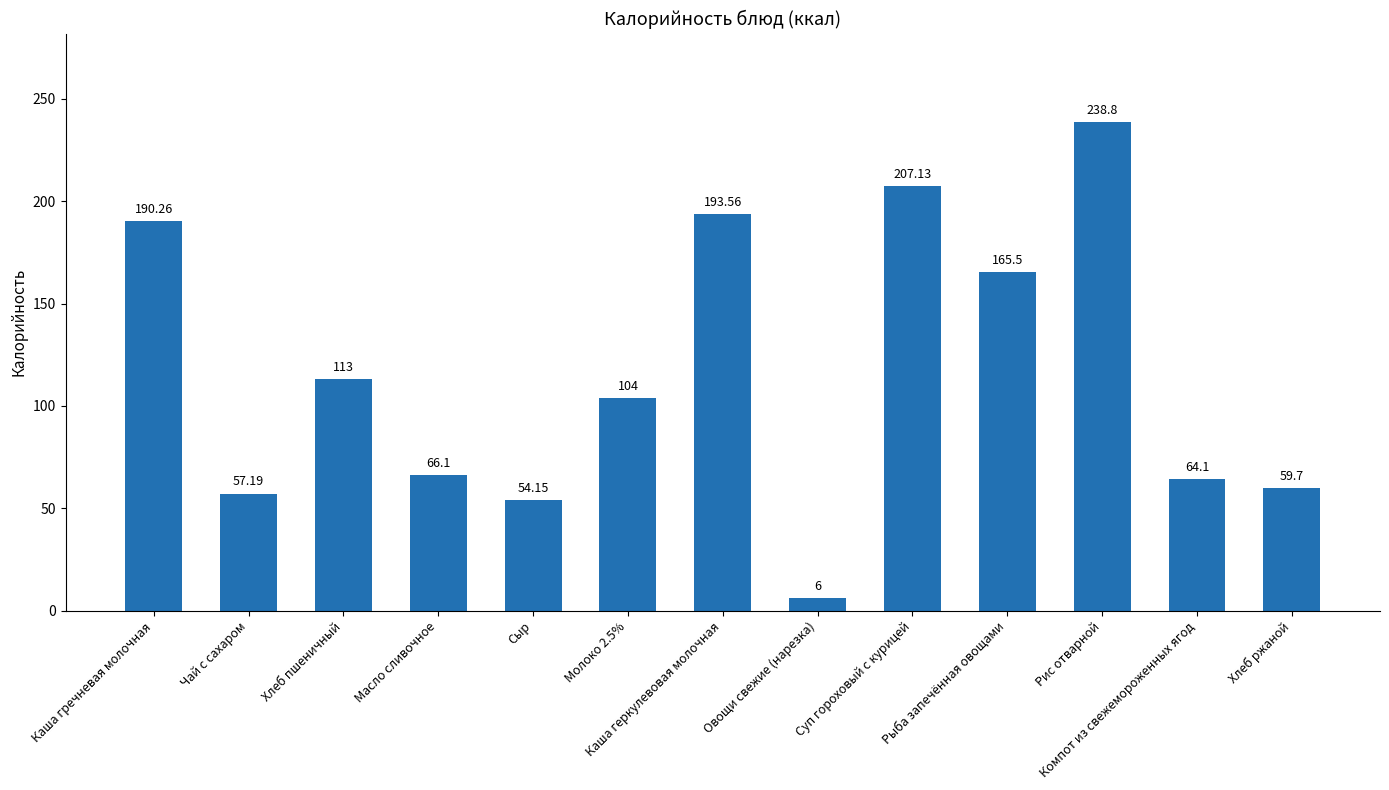

Rank the categories by value from lowest to highest.

Овощи свежие (нарезка), Сыр, Чай с сахаром, Хлеб ржаной, Компот из свежемороженных ягод, Масло сливочное, Молоко 2.5%, Хлеб пшеничный, Рыба запечённая овощами, Каша гречневая молочная, Каша геркулевовая молочная, Суп гороховый с курицей, Рис отварной